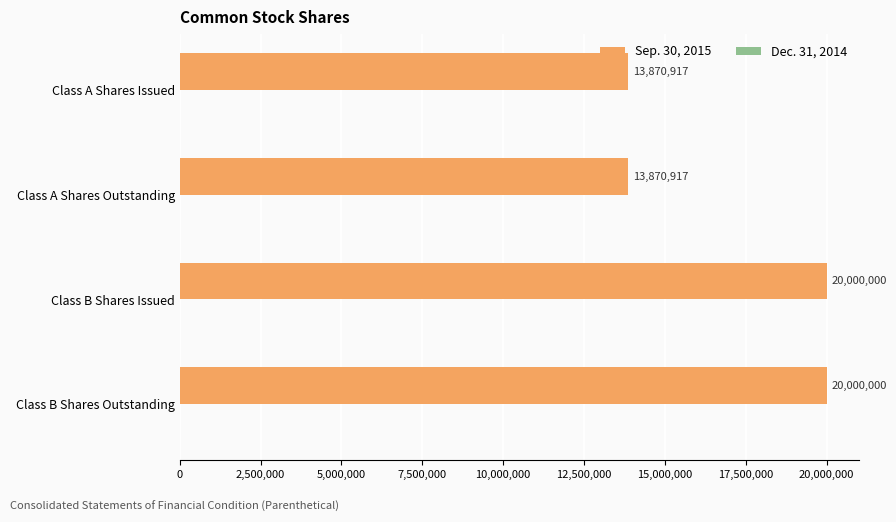

What is the minimum value shown in the chart?

13870917